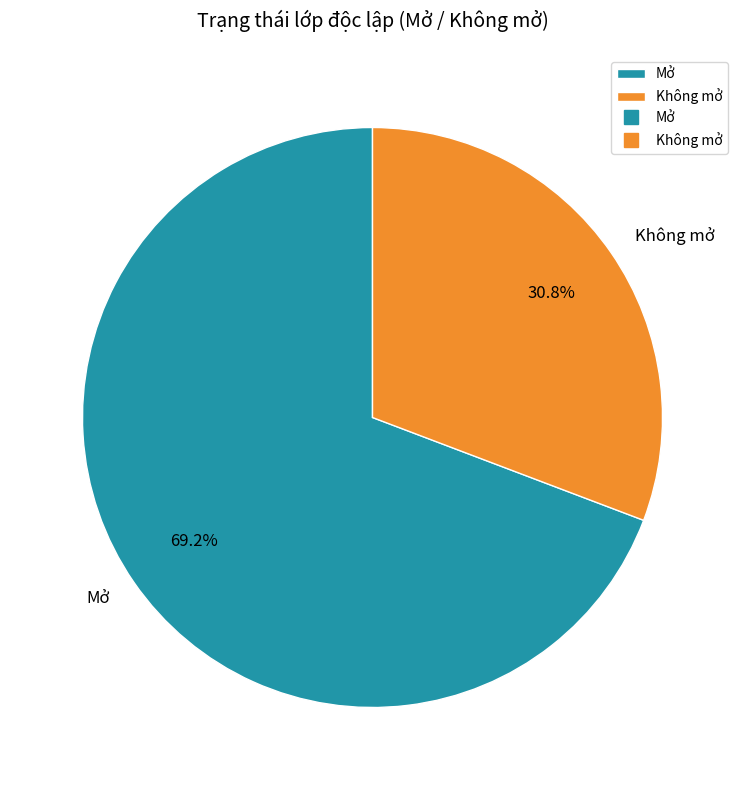

Which slice is the largest?

Mở